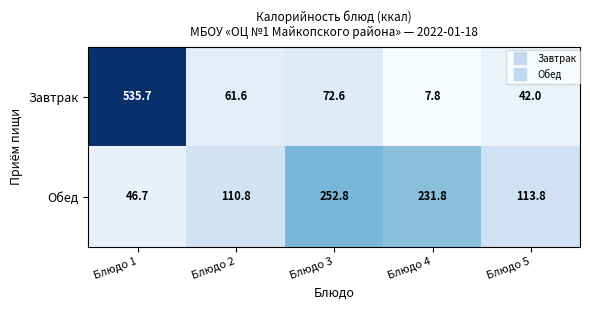

What is the total value across all series at Блюдо 2?

172.4